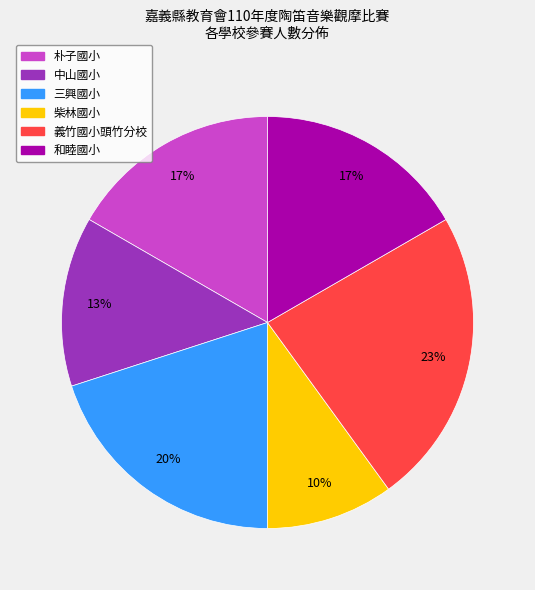

Which category has the smallest portion of the pie?

柴林國小